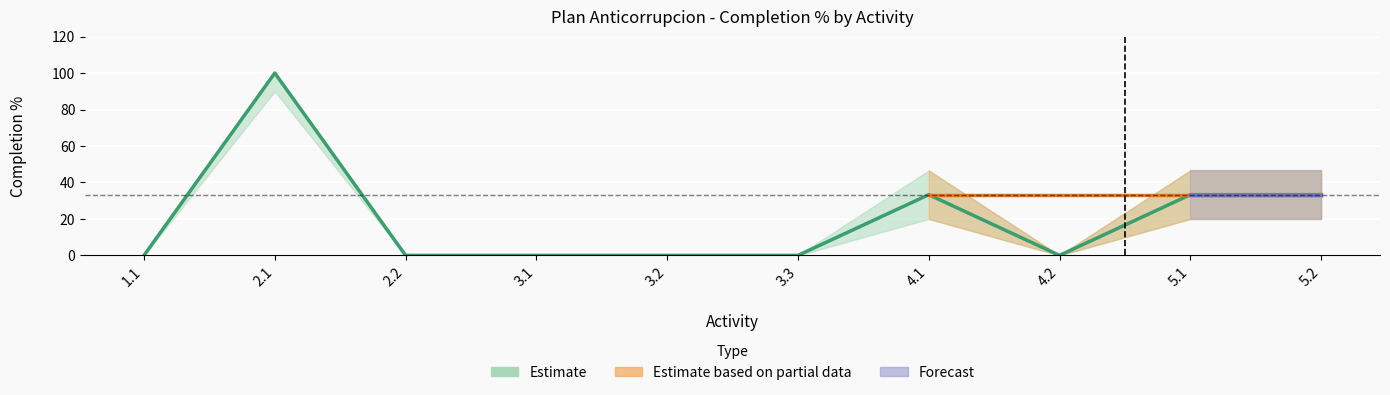

List the labels in order of upper value, largest first.

2.1, 4.1, 5.1, 5.2, 1.1, 2.2, 3.1, 3.2, 3.3, 4.2